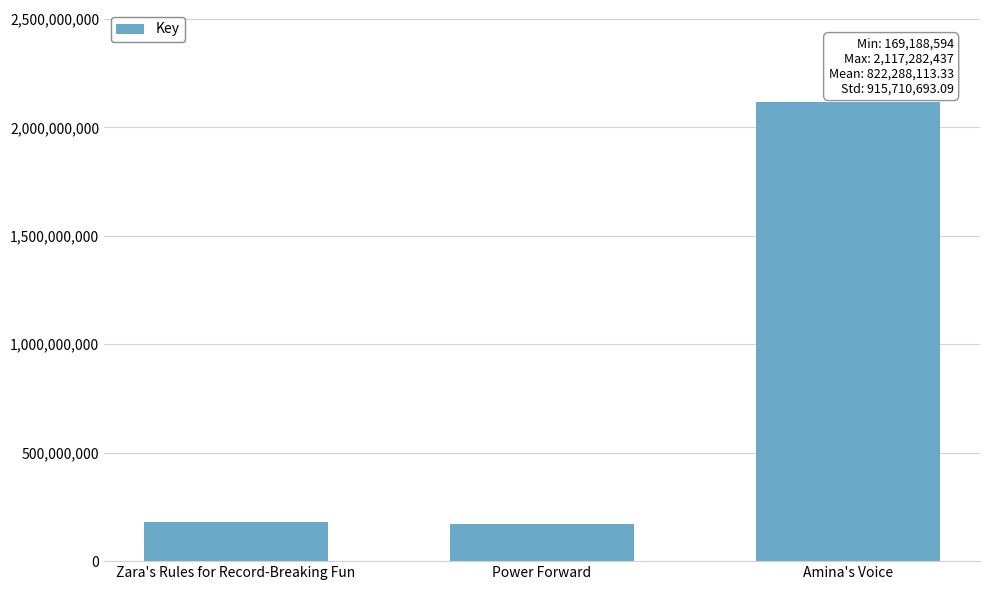

What is the label of the 1st bar from the right?

Amina's Voice